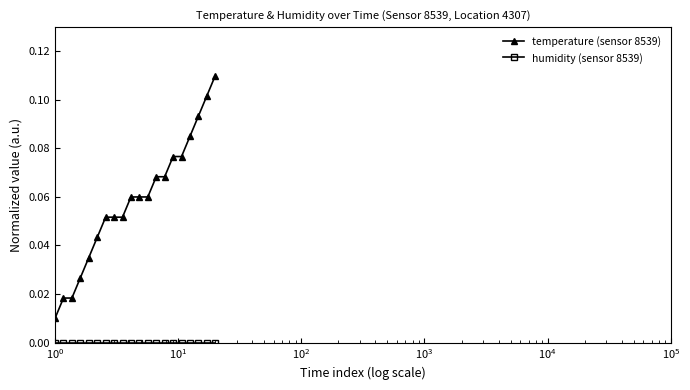

Which series has the largest total across all categories?

temperature (sensor 8539)